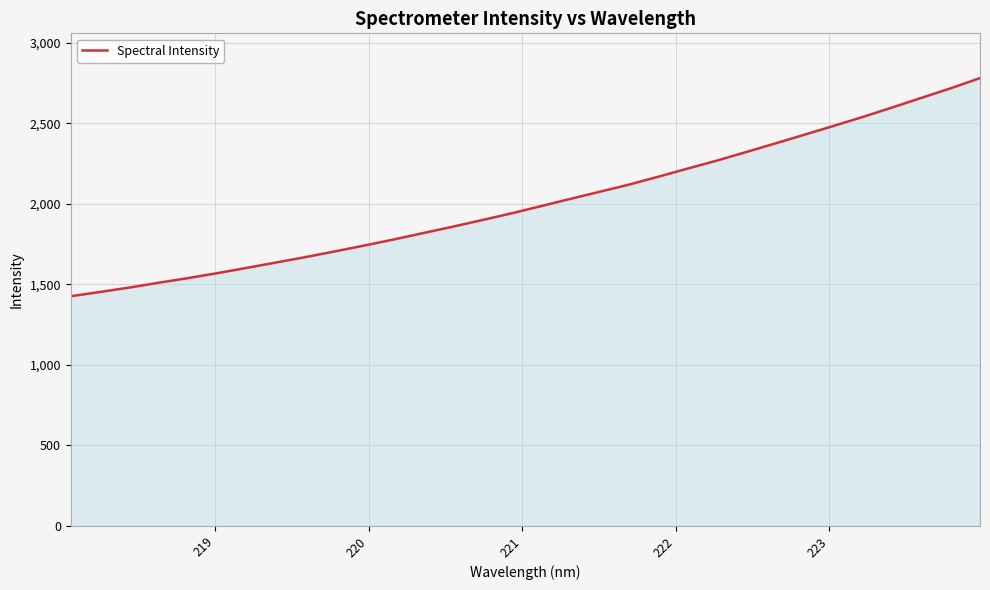

What is the minimum value shown in the chart?

1426.0